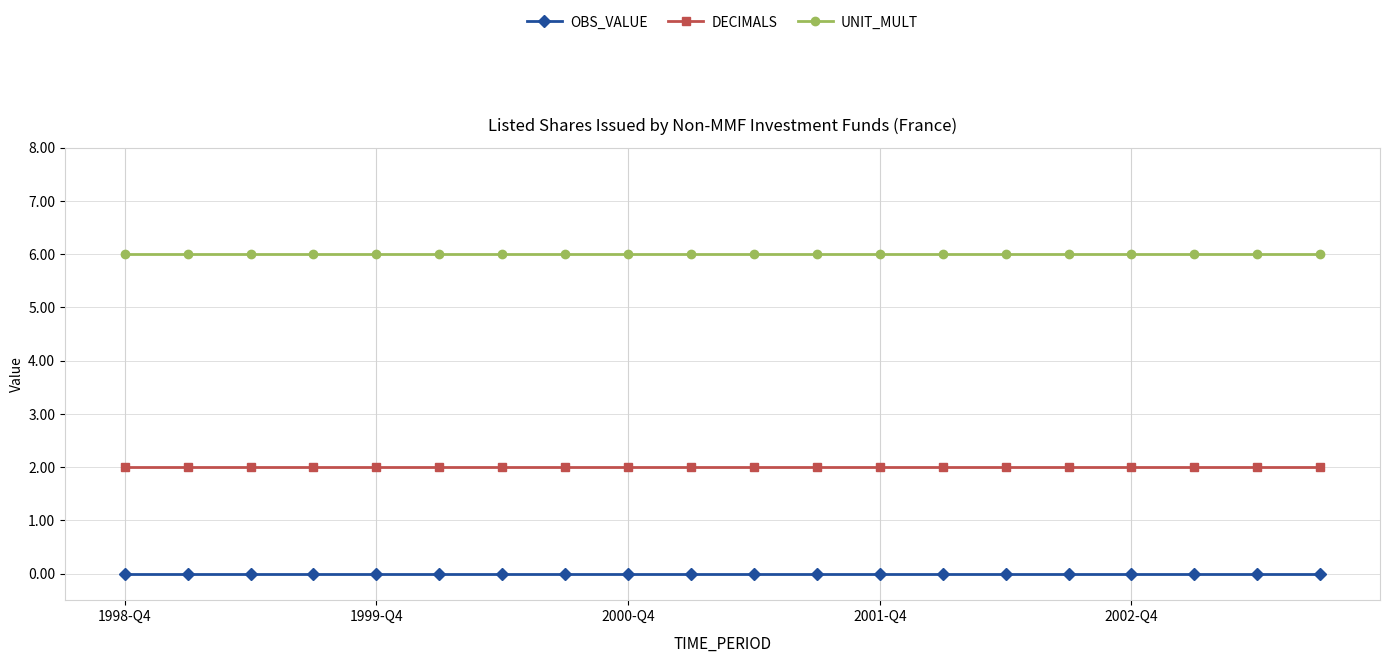

At how many categories does at least one series exceed 0?

20